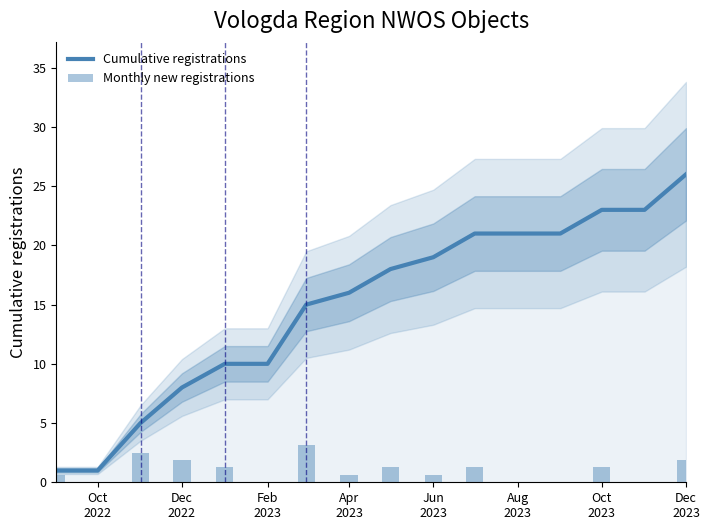

What is the highest value of the Cumulative registrations series?

26